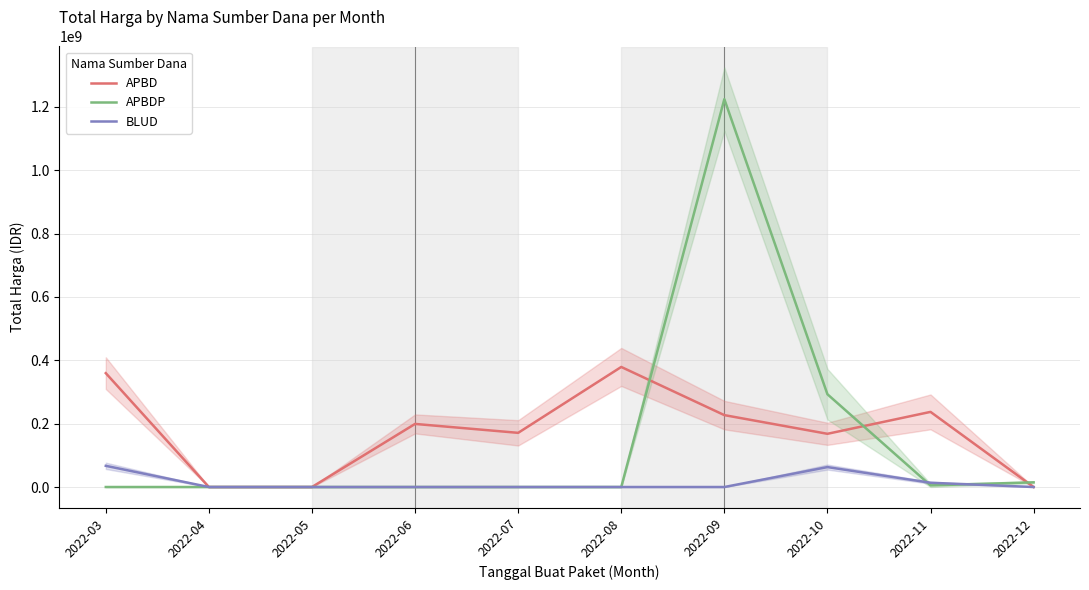

Between 2022-05 and 2022-03, which is larger?

2022-03